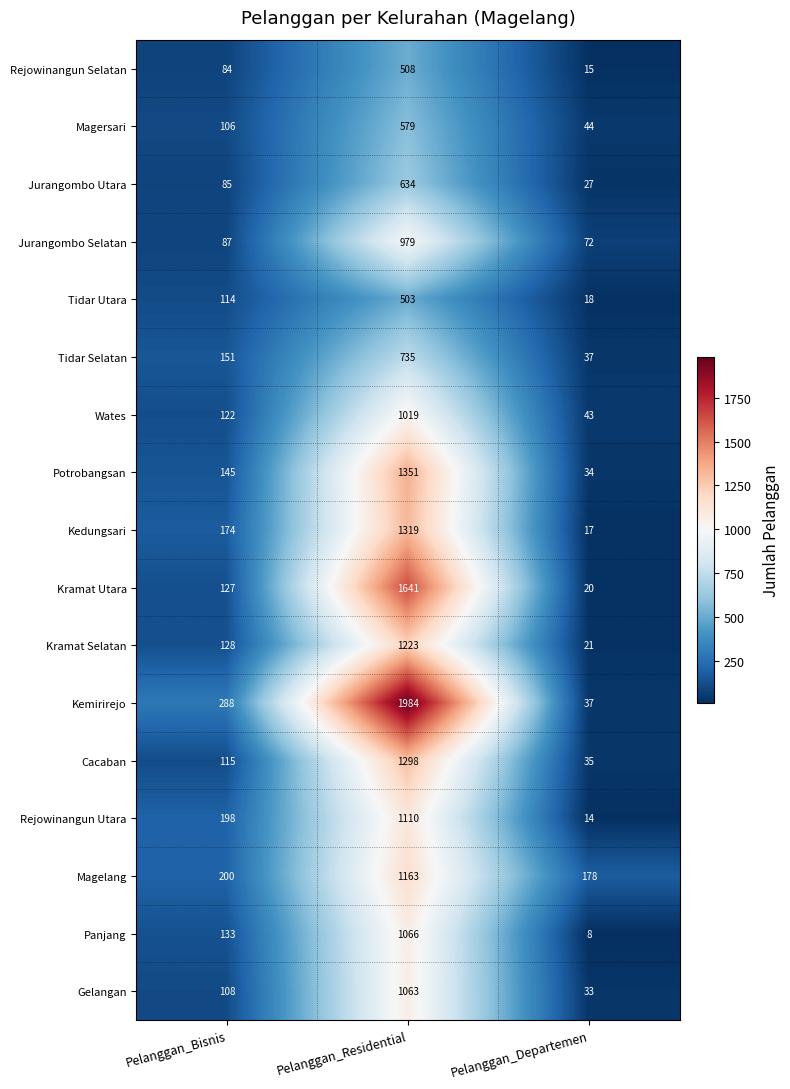

True or false: Panjang has a value of 231 at Pelanggan_Bisnis.

False